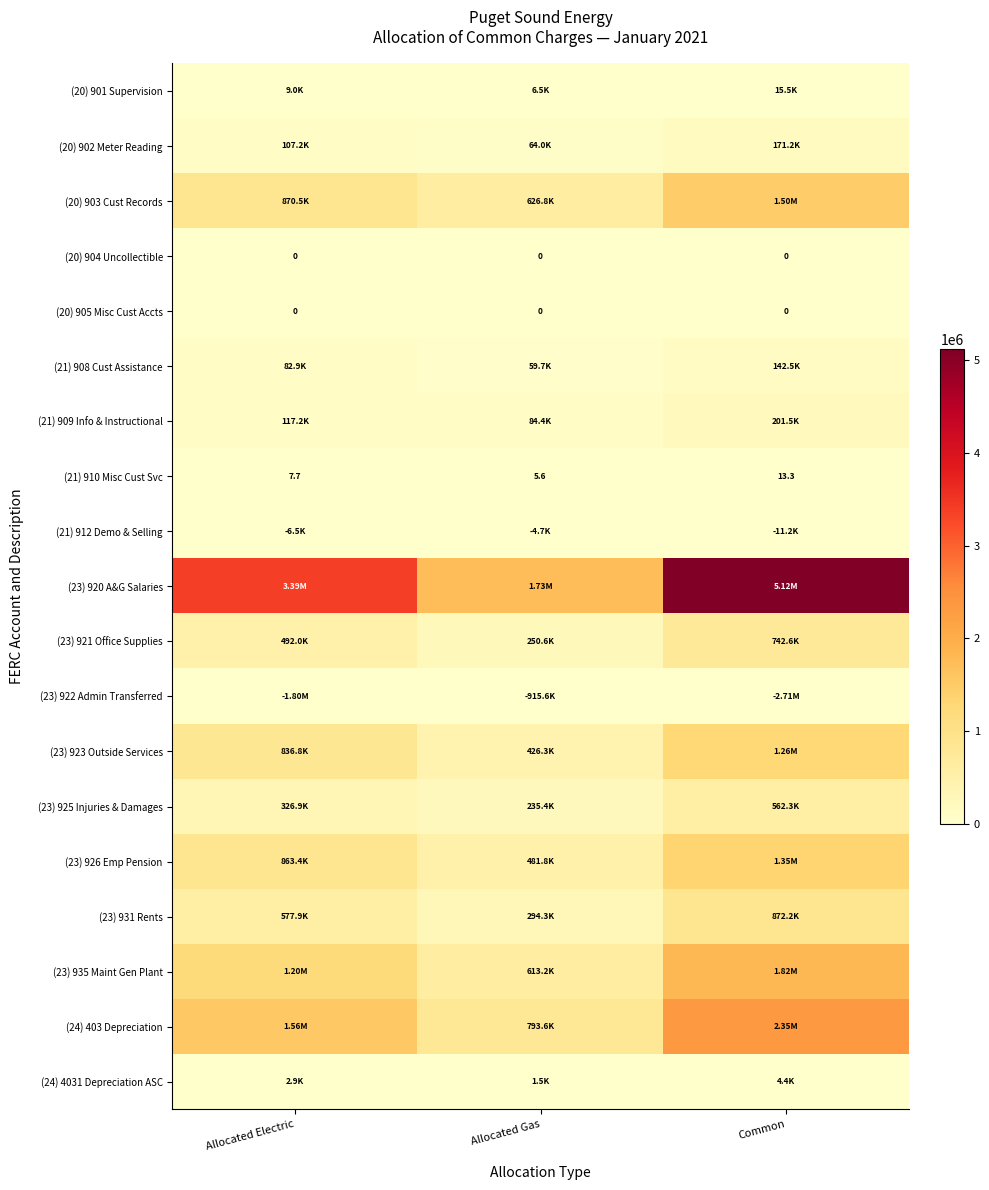

At which label does (20) 905 Misc Cust Accts reach its peak?

Allocated Electric